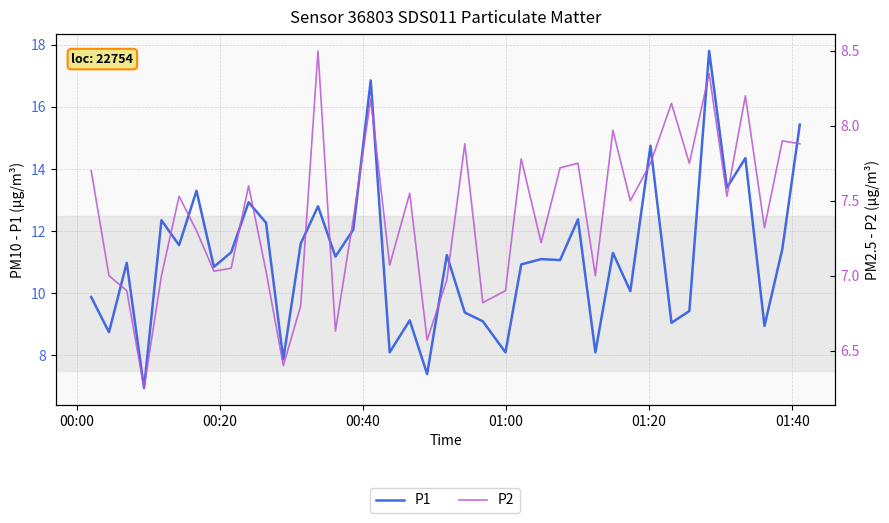

Does the chart have visible grid lines?

Yes